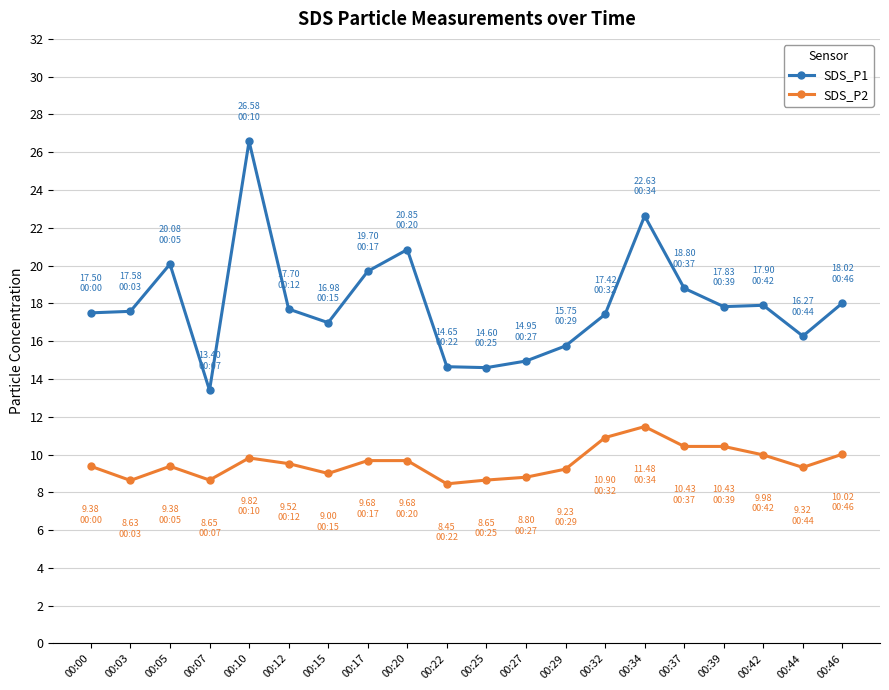

What is the total value across all series at 00:39?

28.3